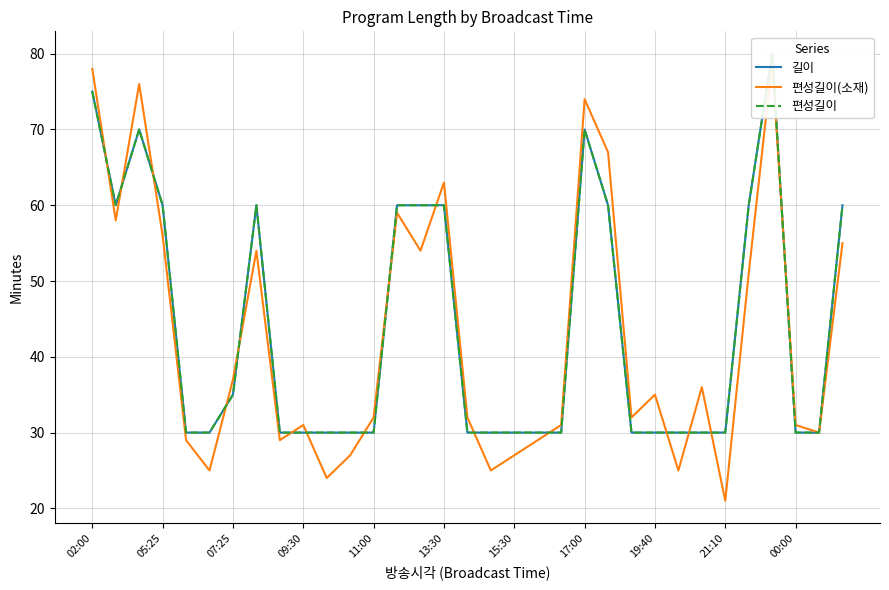

How many interior local peaks does the 편성길이 series have?

4